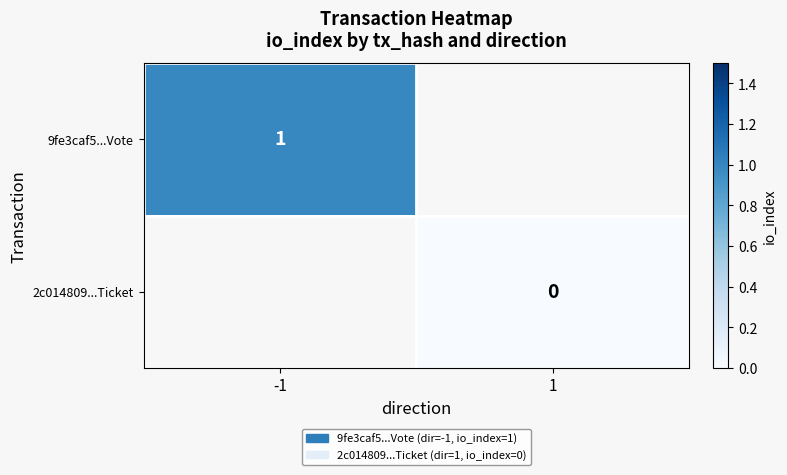

Is the value of 2c014809...Ticket at 1 greater than the value of 9fe3caf5...Vote at -1?

No